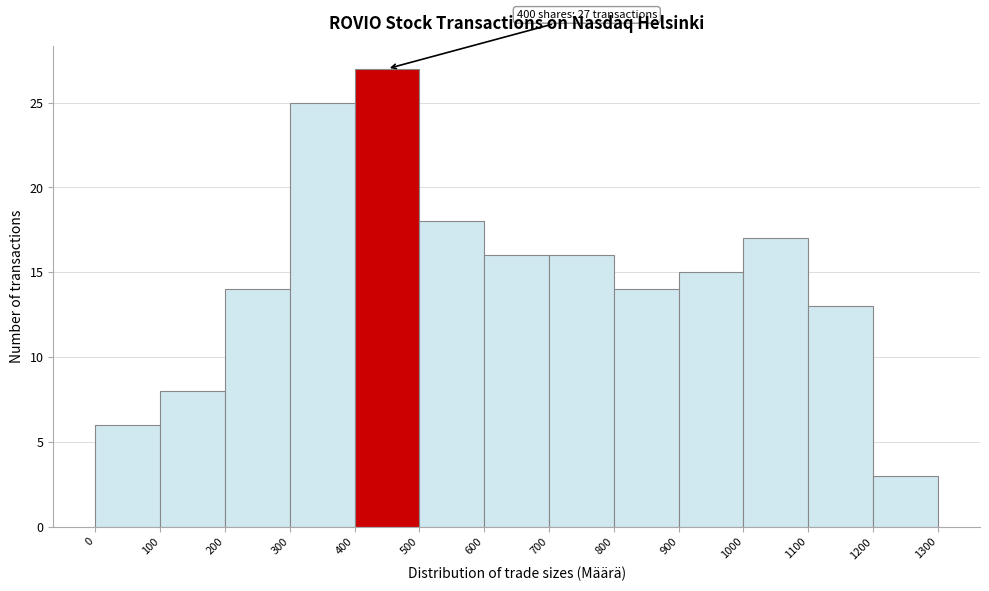

Over which range of the x-axis is the bar tallest?

400 to 500